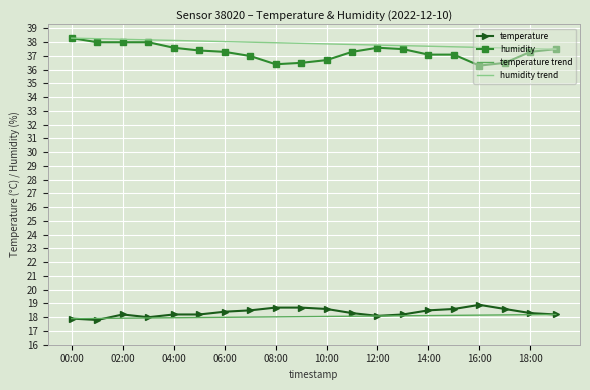

True or false: temperature has a value of 25.1 at 04:00.

False